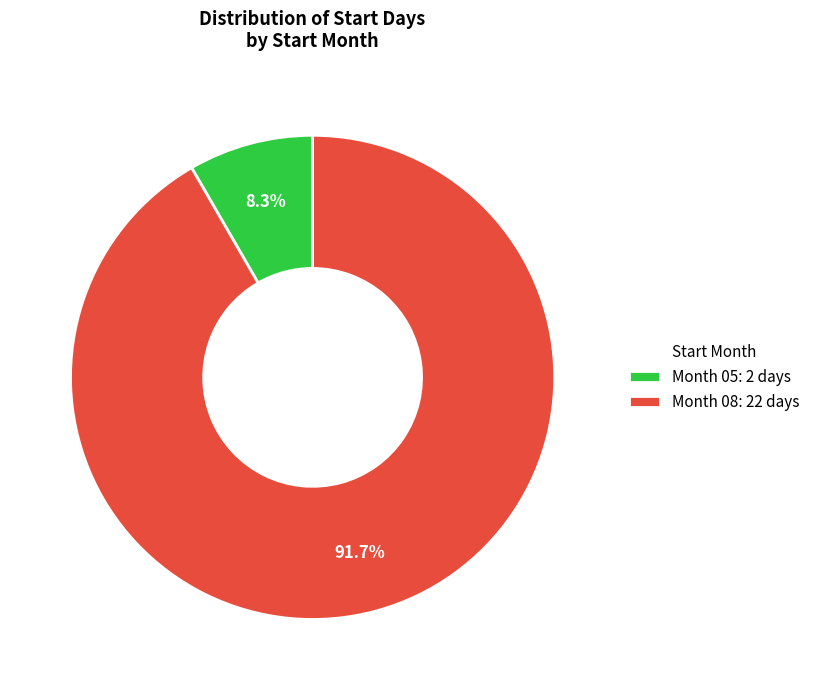

Does any single category account for the majority?

Yes